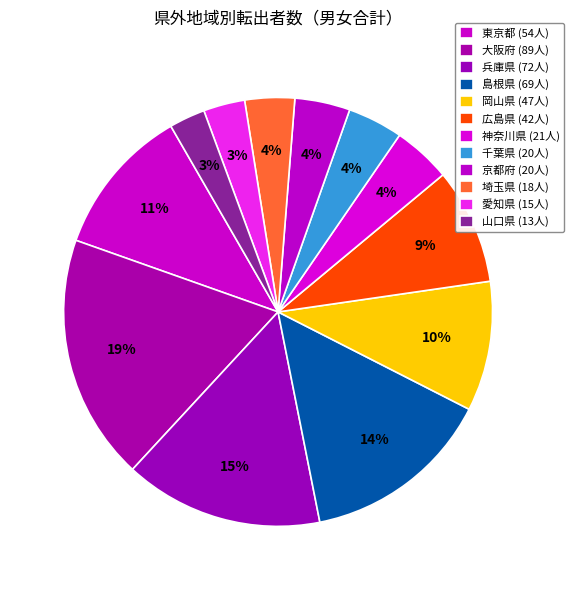

Does any single category account for the majority?

No